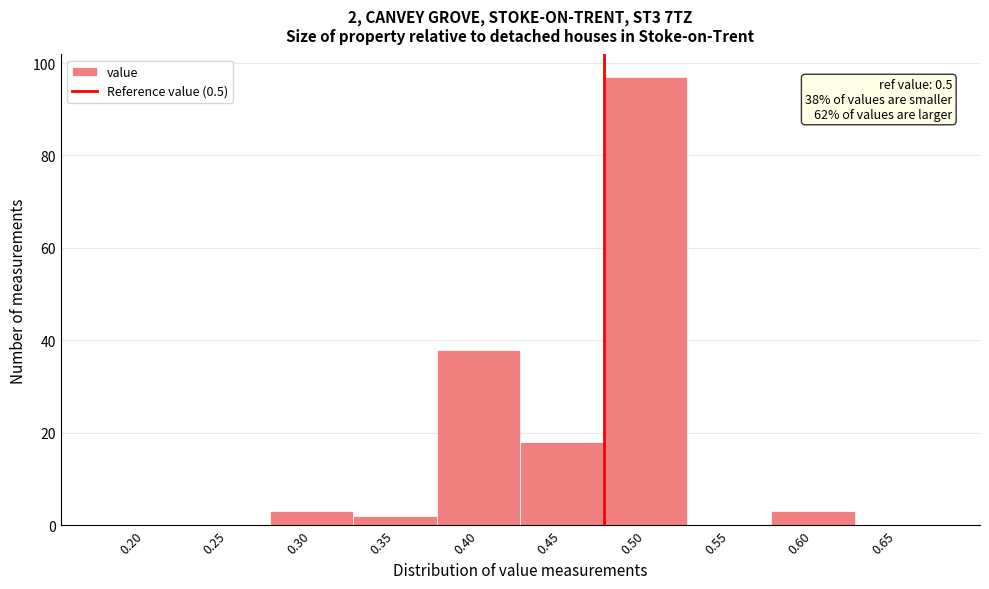

Reading right to left, extract all data points from this chart.

0.65=0	0.60=3	0.55=0	0.50=97	0.45=18	0.40=38	0.35=2	0.30=3	0.25=0	0.20=0